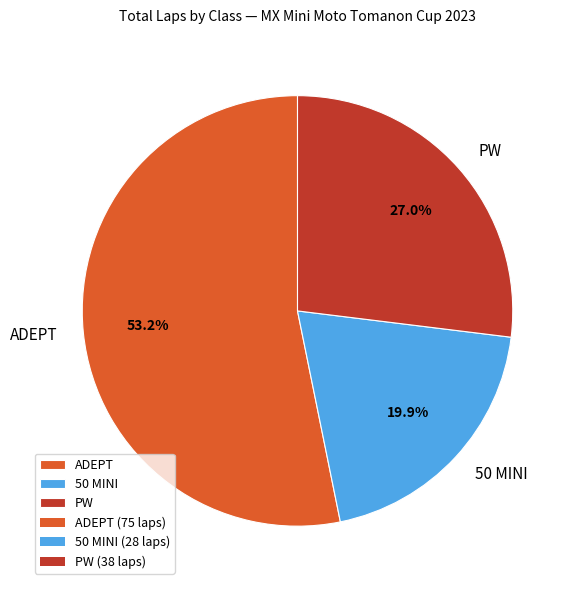

Approximately how many times larger is the value at ADEPT compared to 50 MINI?

2.7